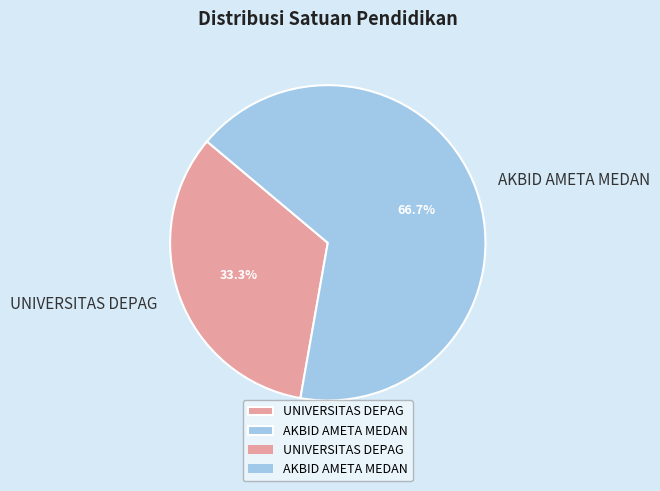

What percentage is the AKBID AMETA MEDAN slice, to the nearest percent?

67%